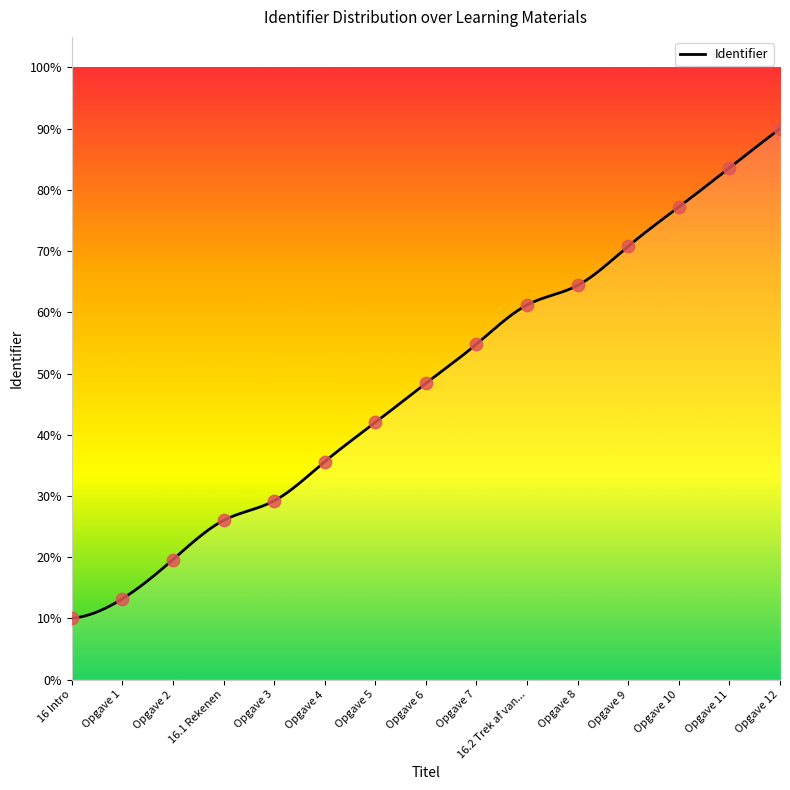

What is the change in value from 16 Intro to Opgave 7?

+44.8